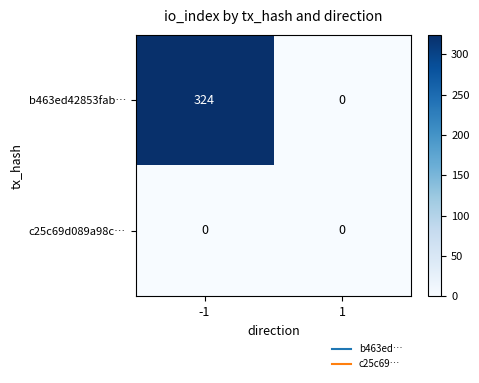

Count the number of categories in the chart.

2